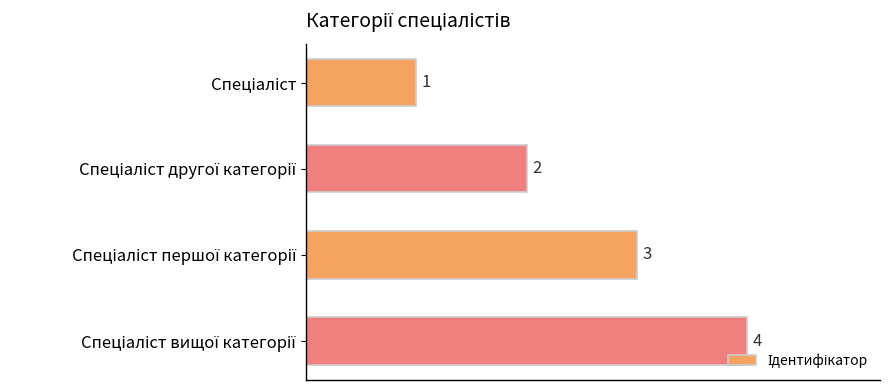

What is the sum of all values?

10